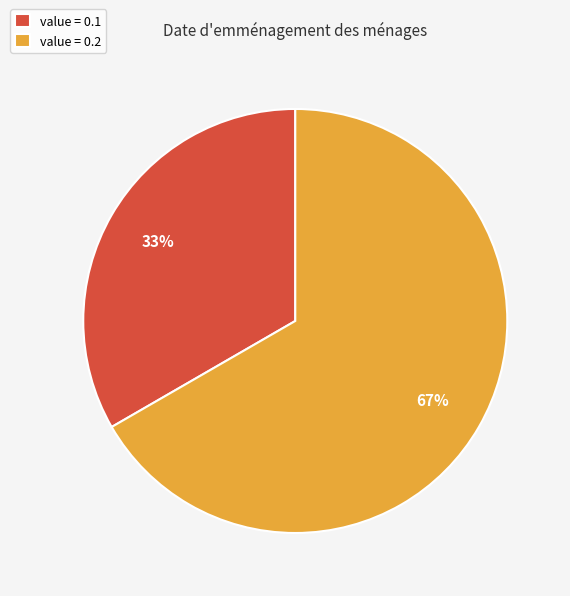

Is it true that value = 0.1 is 33% of the pie?

True